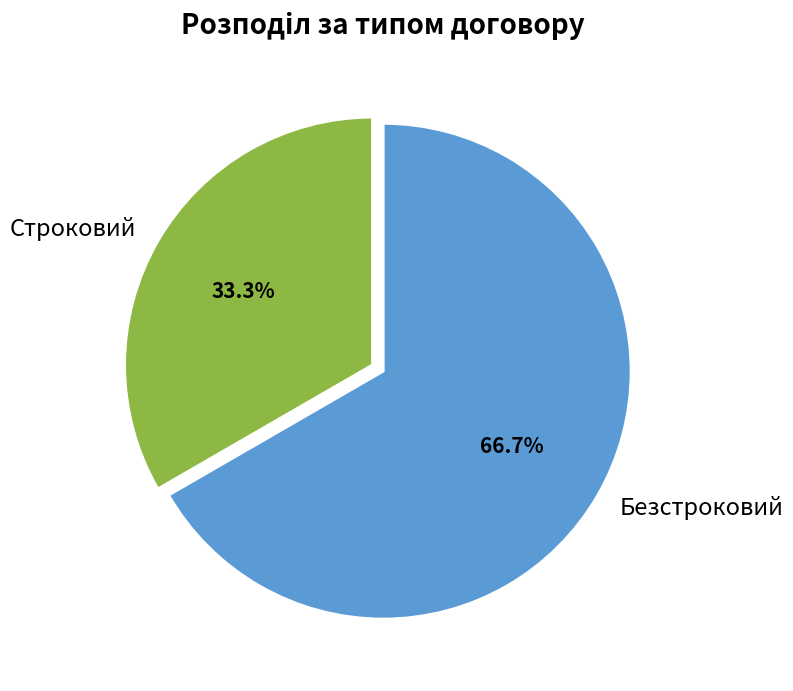

True or false: Безстроковий accounts for 81% of the total.

False